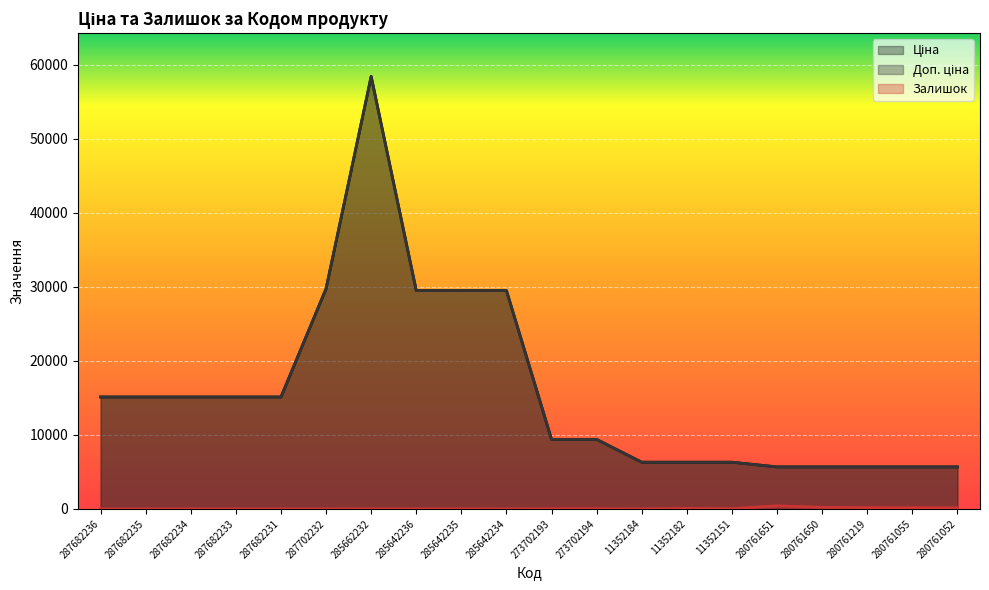

True or false: Доп. ціна and Залишок intersect in this chart.

False